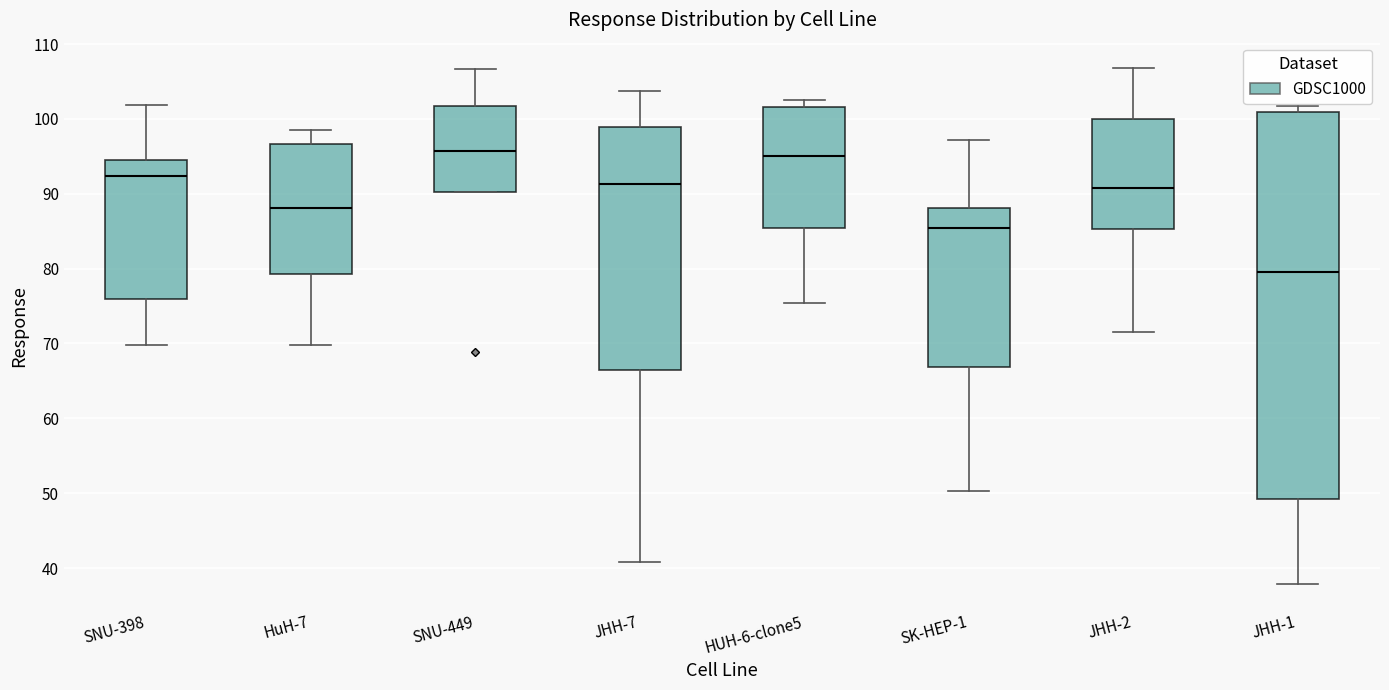

Which box is the tallest, from its lower edge to its upper edge?

JHH-1